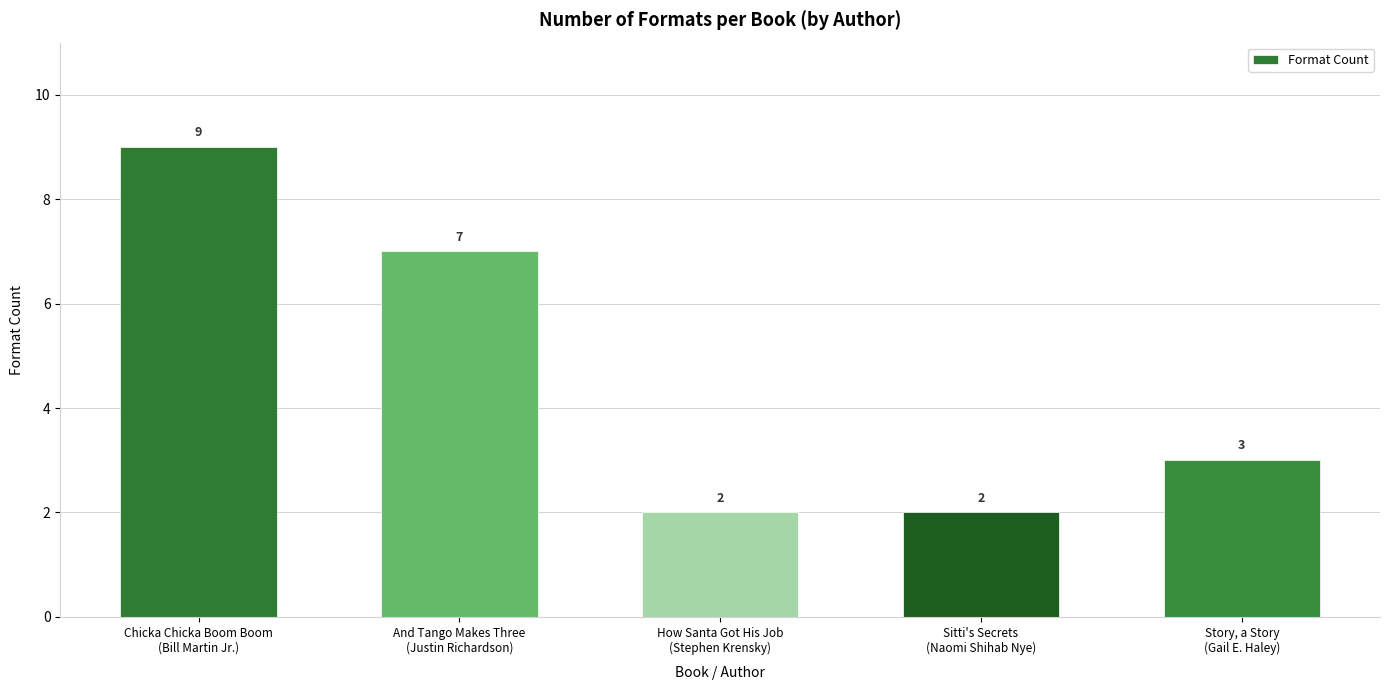

What is the label of the 5th bar from the right?

Chicka Chicka Boom Boom
(Bill Martin Jr.)